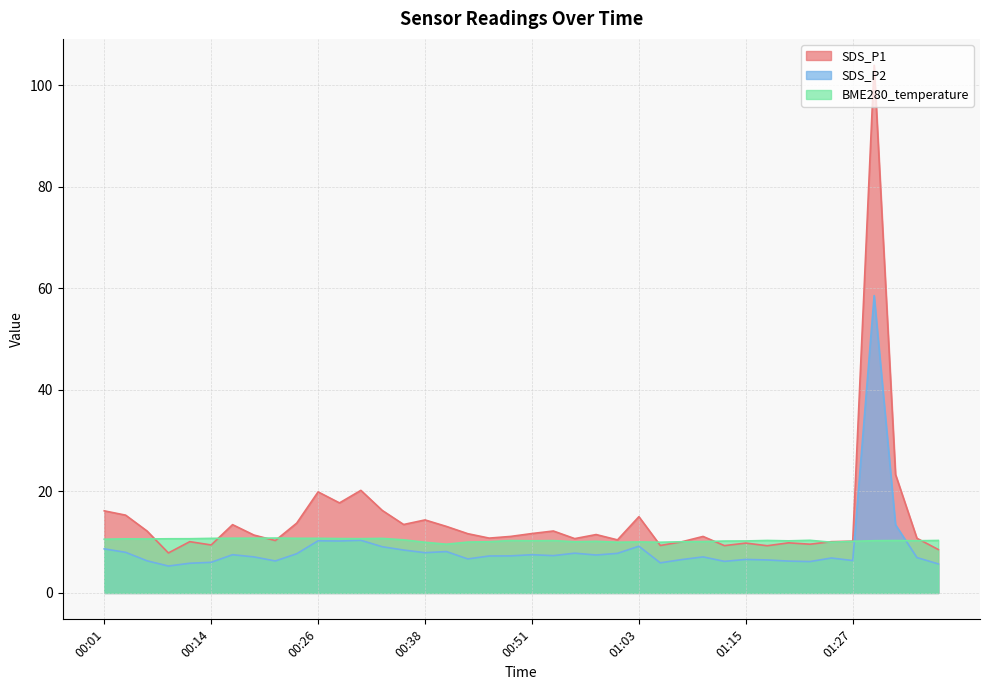

Rank the series by their average value, from highest to lowest.

SDS_P1, BME280_temperature, SDS_P2